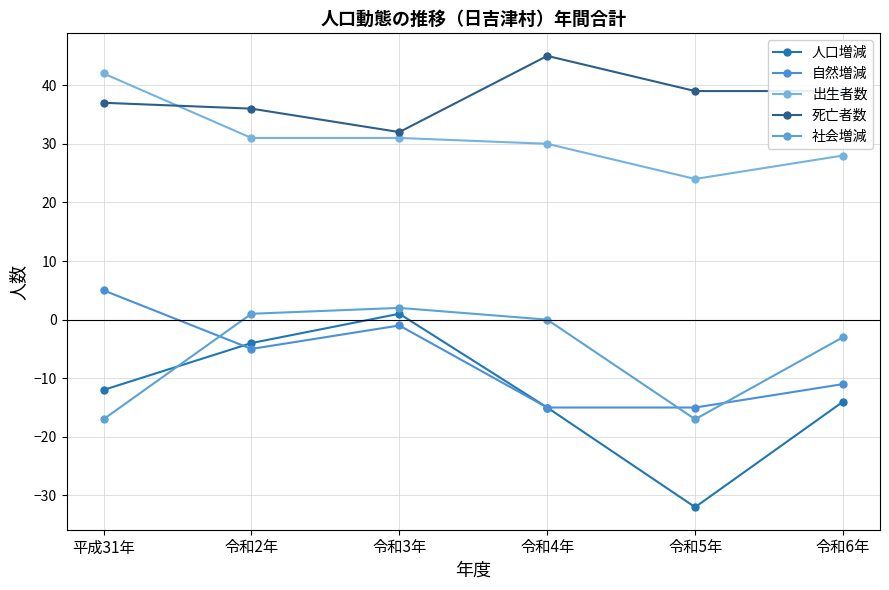

Between 令和2年 and 令和3年, which series saw the biggest shift?

人口増減